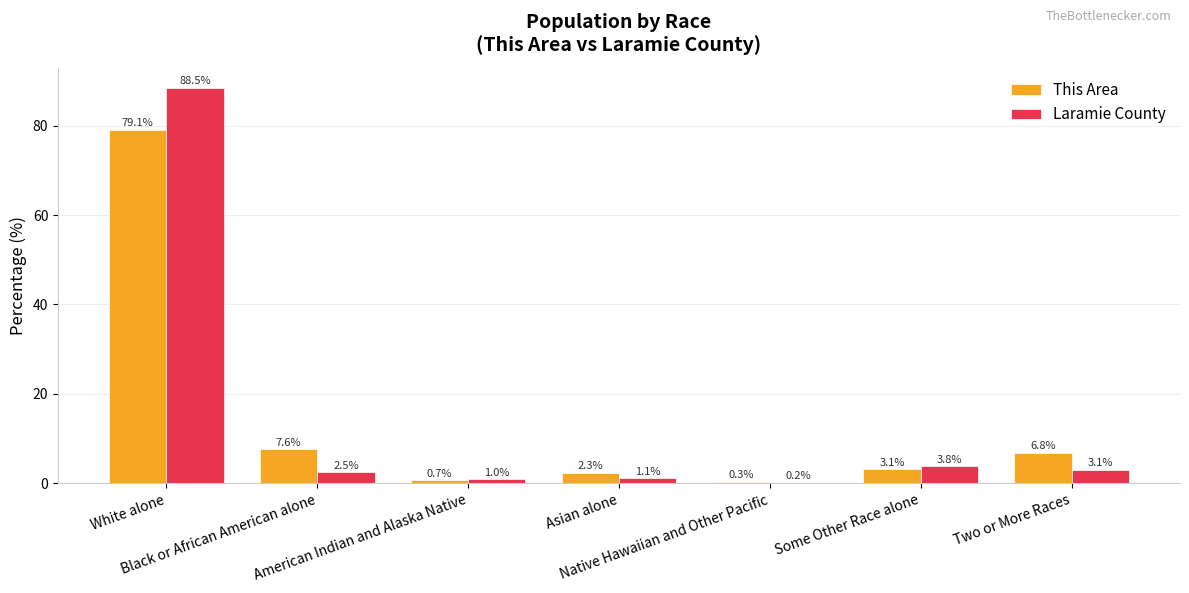

What is the greatest value displayed?

88.5